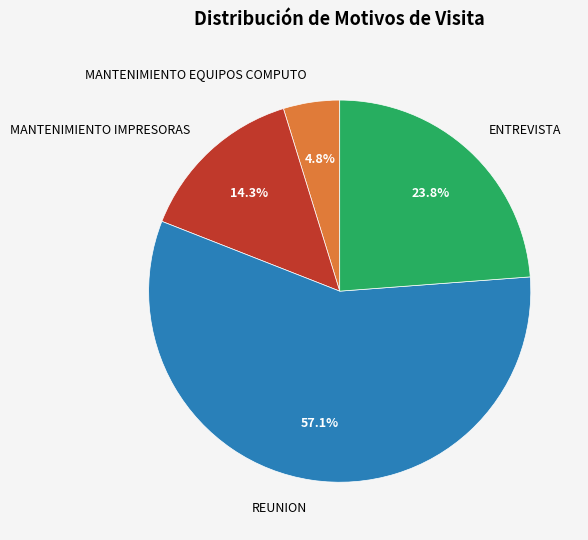

To the nearest percent, what portion does MANTENIMIENTO IMPRESORAS represent?

14%